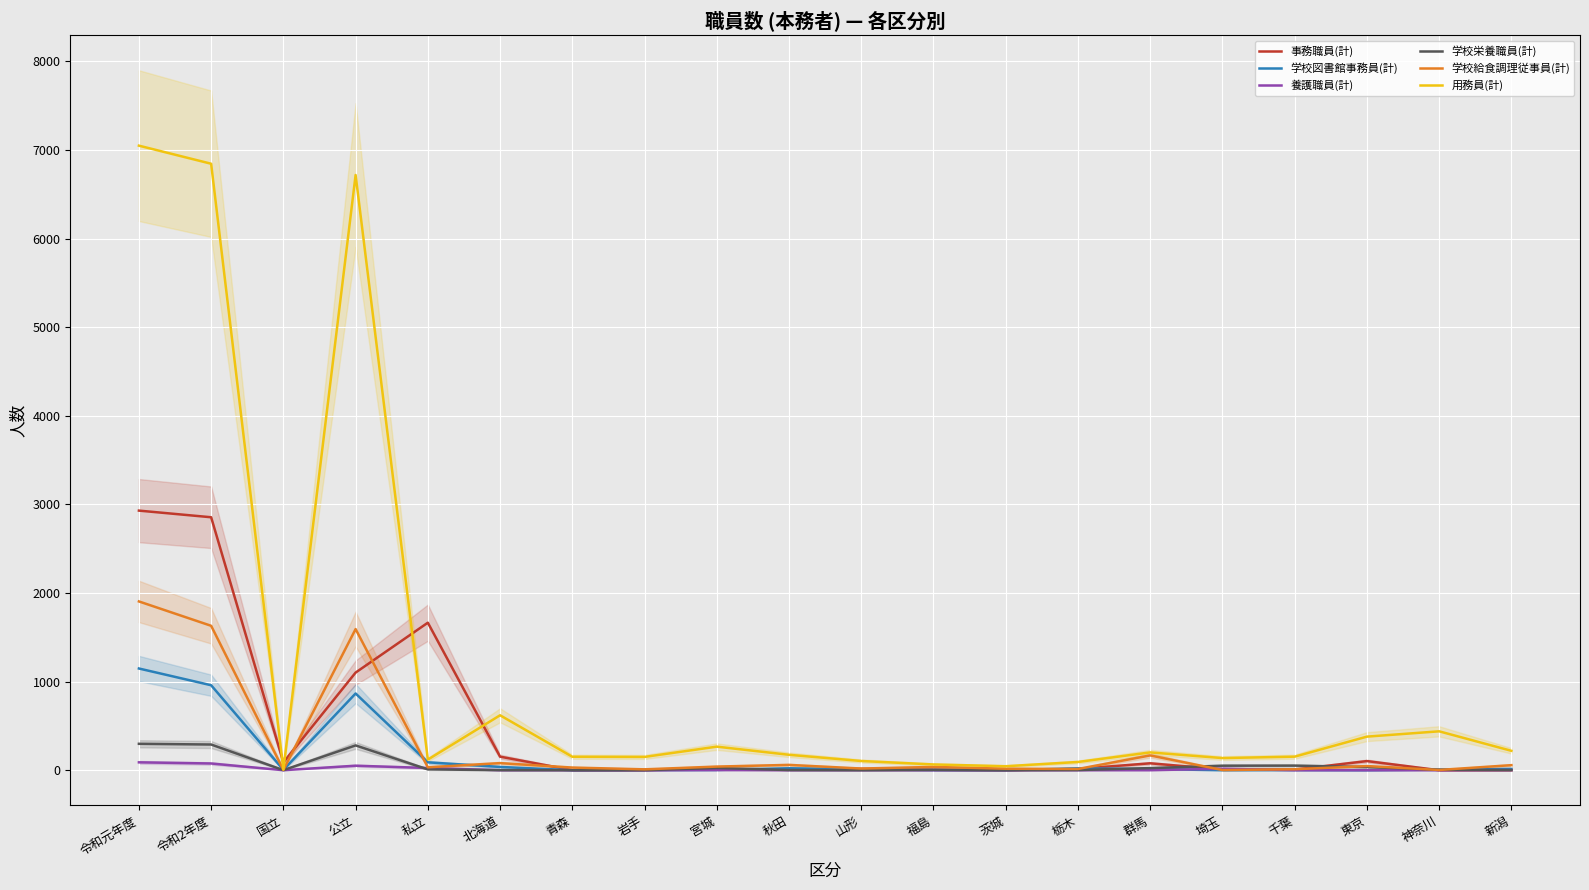

In 用務員(計), how many points are lower than both neighbors (excluding endpoints)?

5